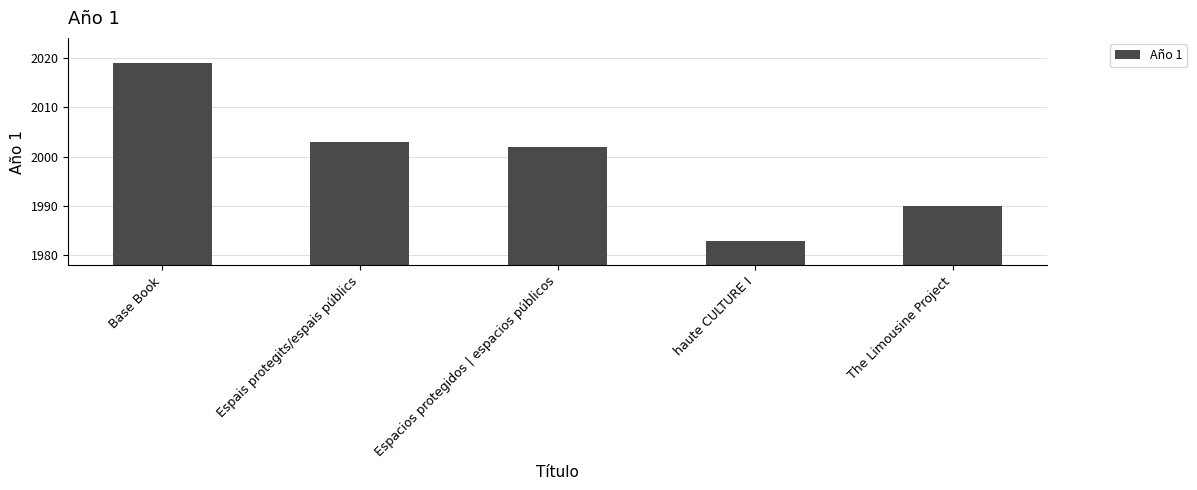

What is the difference between the maximum and second lowest values?

29